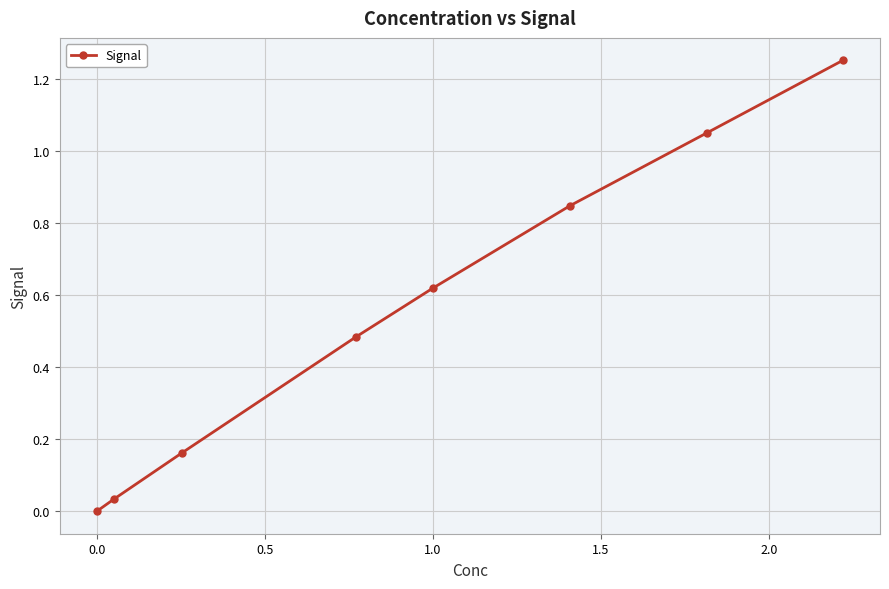

Does the chart display data point markers on the line(s)?

Yes